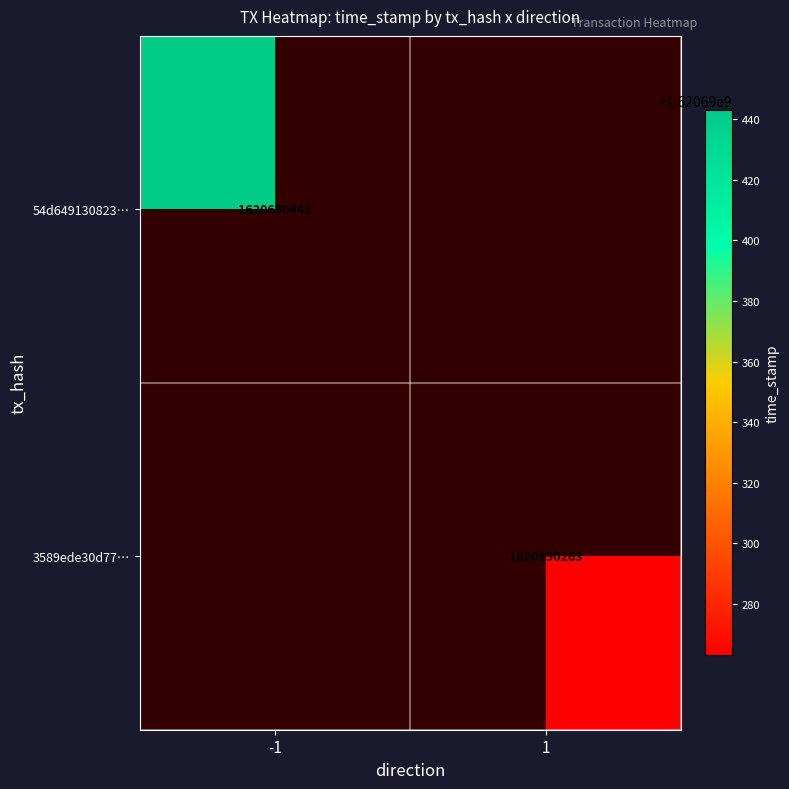

How many values in the 54d649130823fefd6ea108fb5cf097380b1bd44 series are below 1620690443?

1